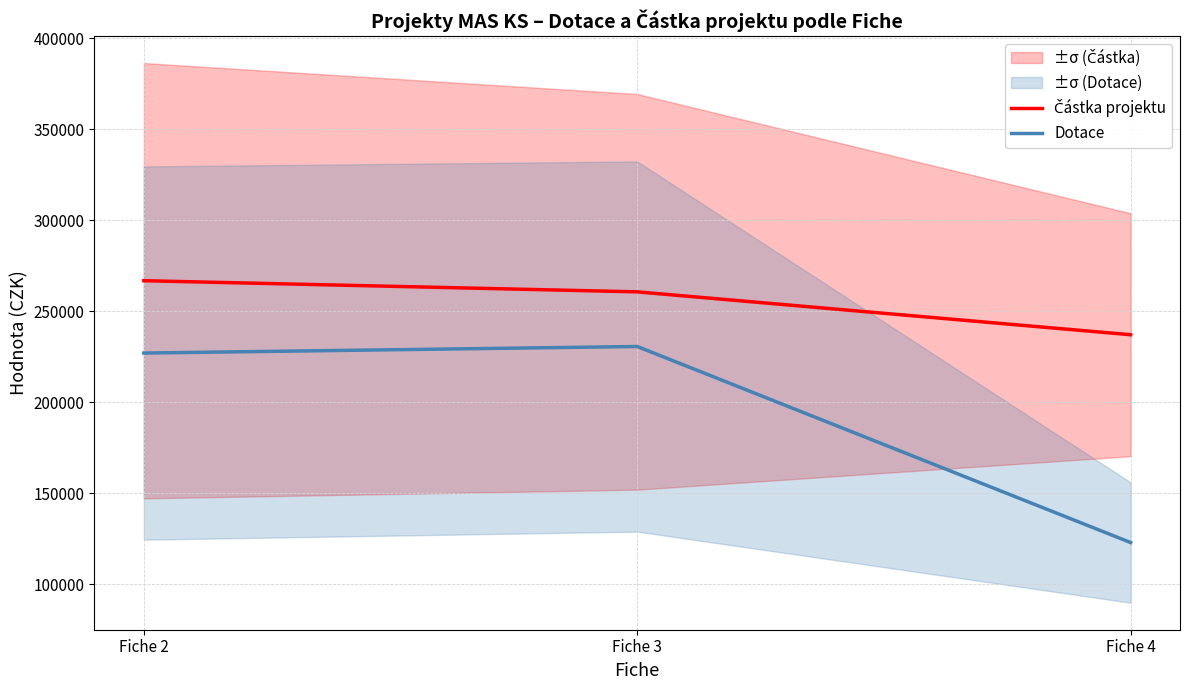

Does the chart display data point markers on the line(s)?

No